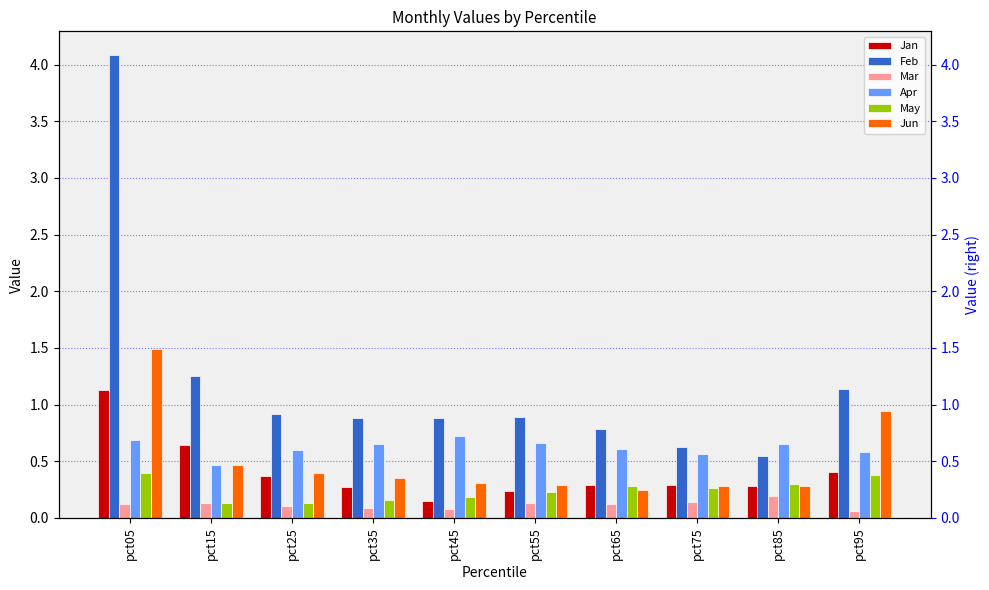

What is the average value of the Jan series?

0.4